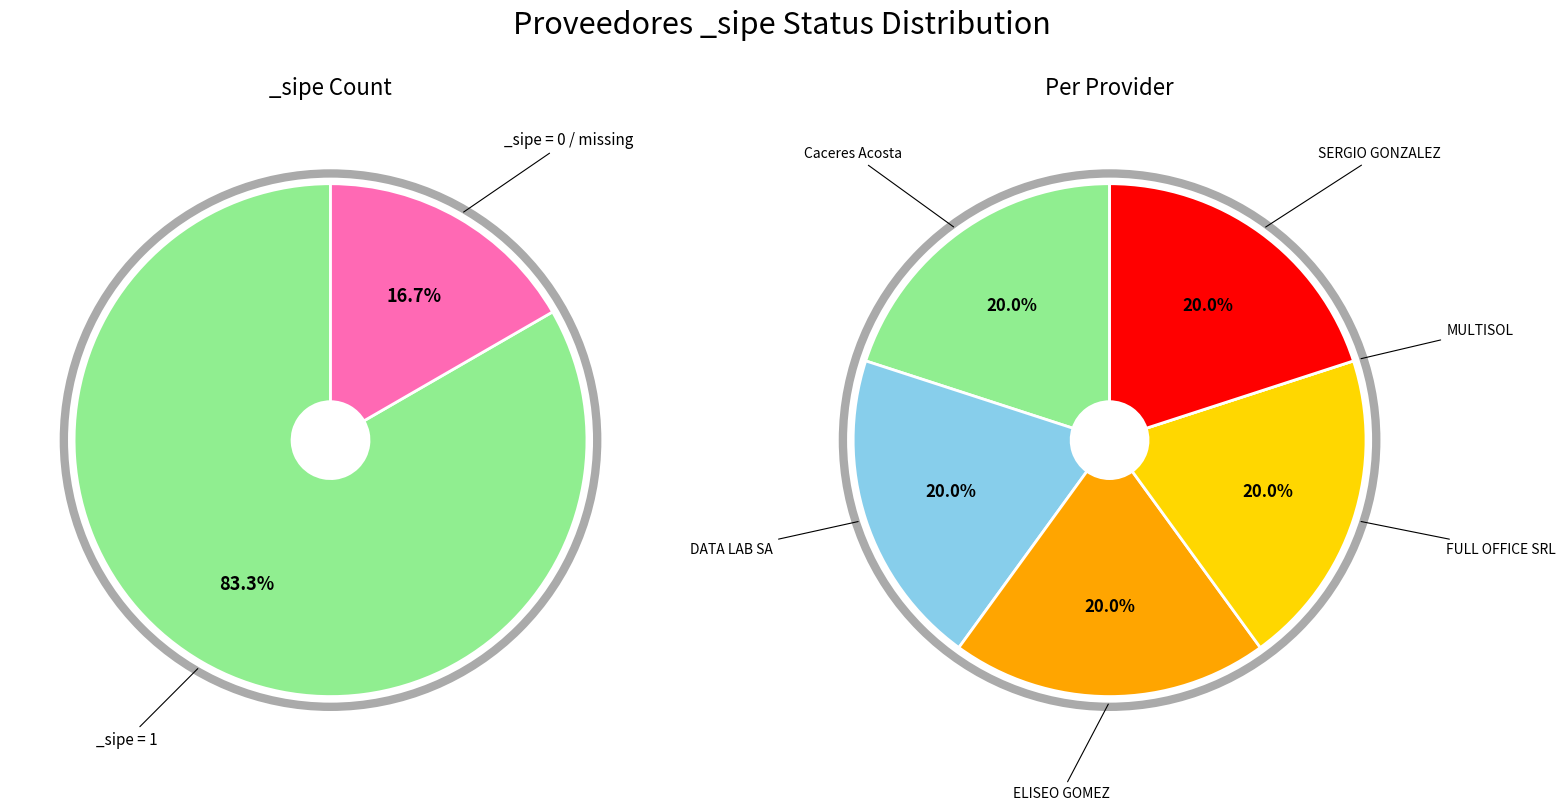

Which has a higher value, MULTISOL or DATA LAB SA?

DATA LAB SA